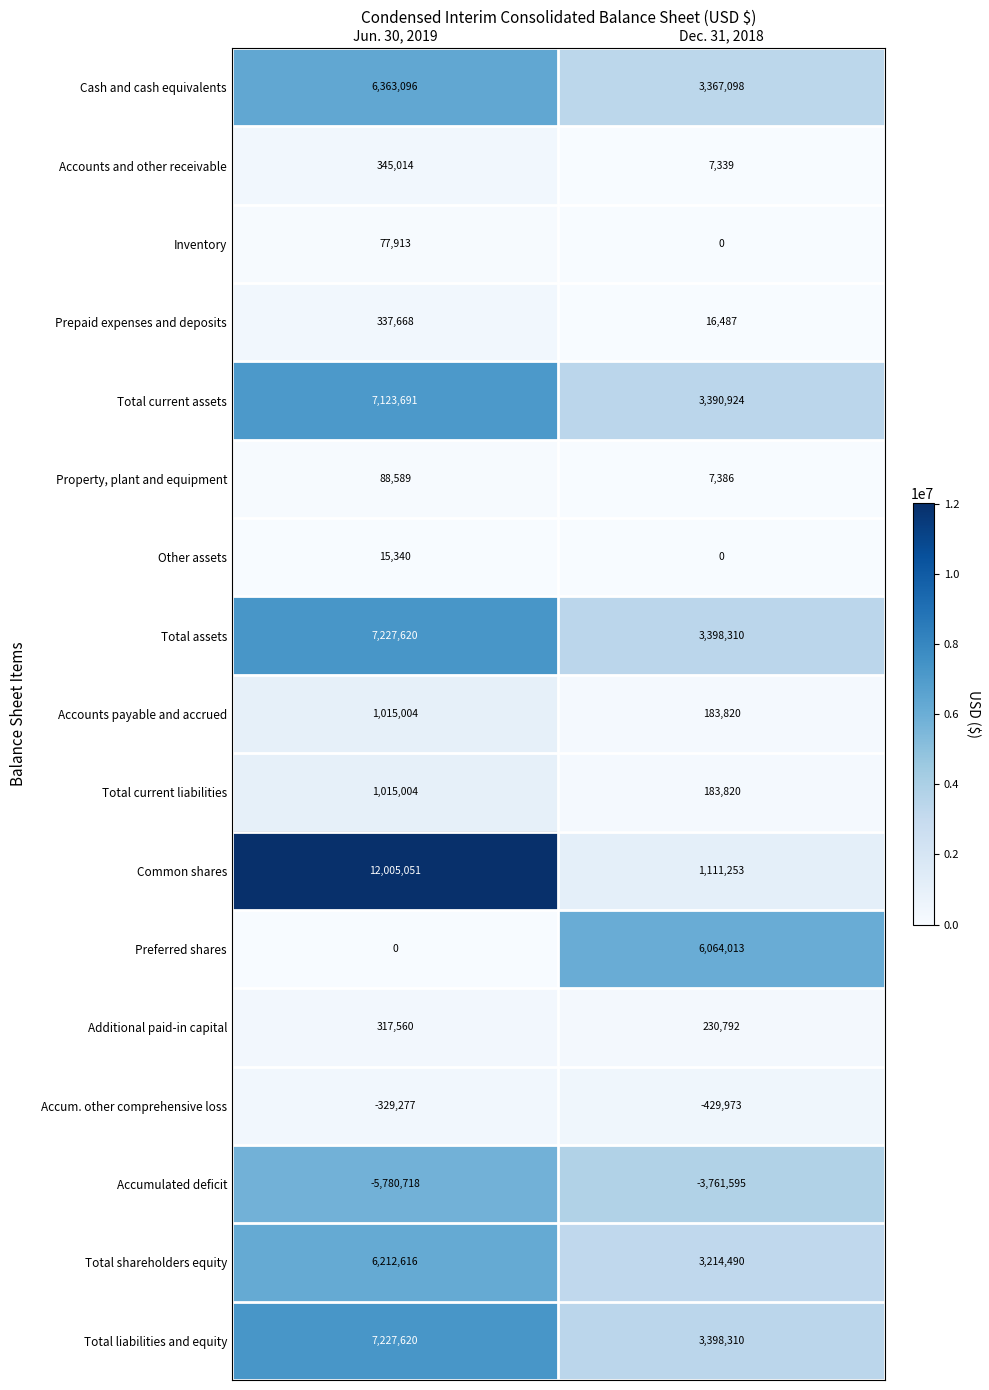

At which label does Common shares reach its peak?

Jun. 30, 2019